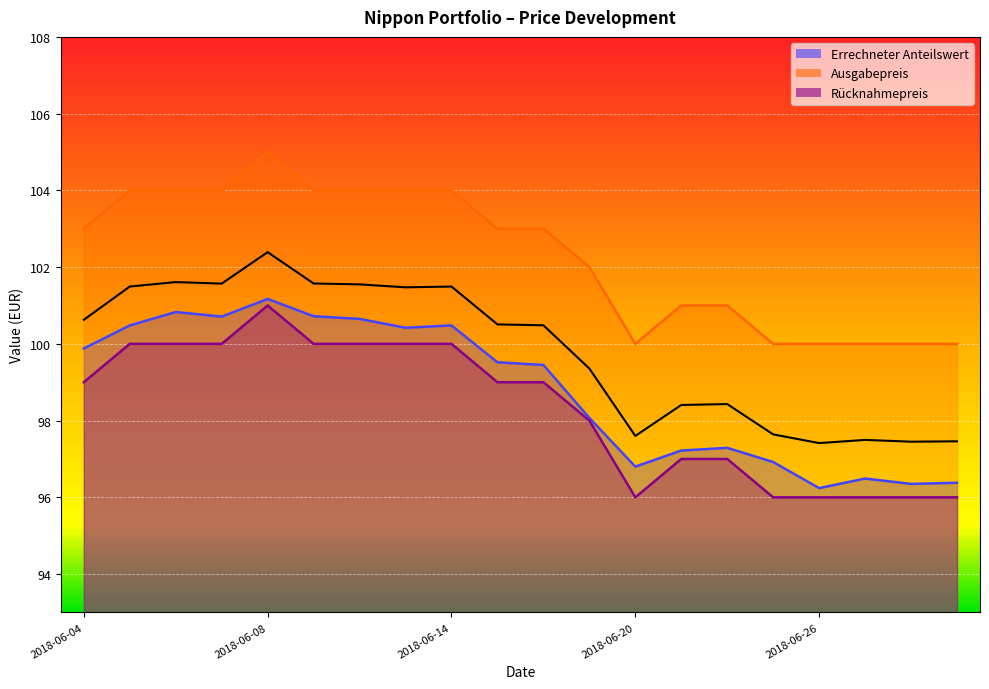

What is the difference between the maximum and minimum values in the Rücknahmepreis series?

5.0